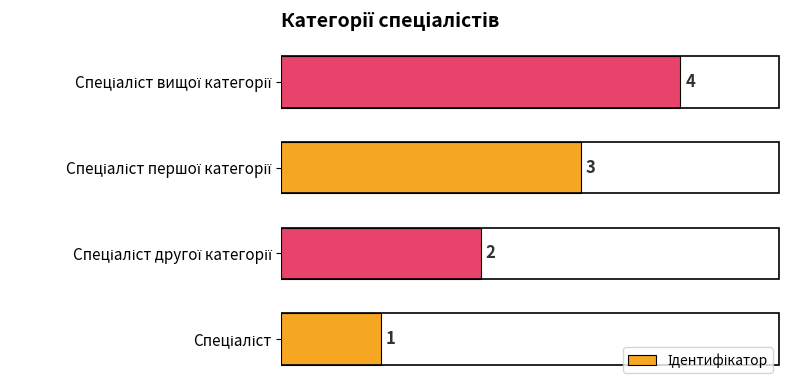

What is the greatest value displayed?

4